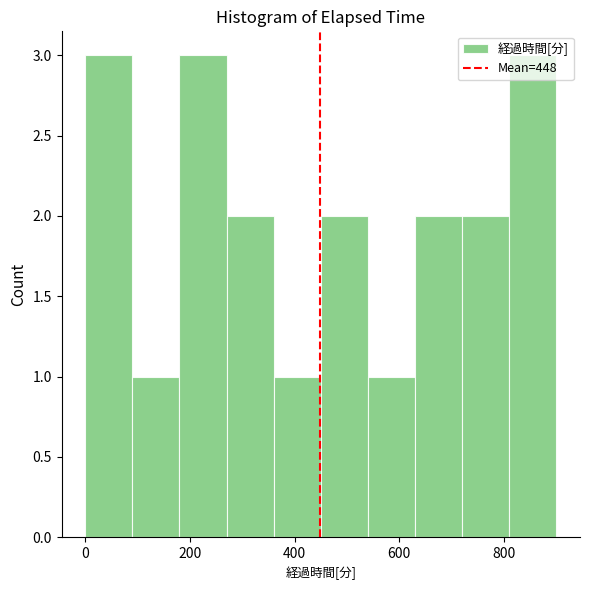

Reading left to right, transcribe this chart: for each bar, give the range it covers on the x-axis and its height. Neither the bar edges nor the heights are printed on the chart, so give them approximately, as read against the axes.

0 to 90: 3
90 to 180: 1
180 to 270: 3
270 to 360: 2
360 to 450: 1
450 to 540: 2
540 to 630: 1
630 to 720: 2
720 to 810: 2
810 to 900: 3